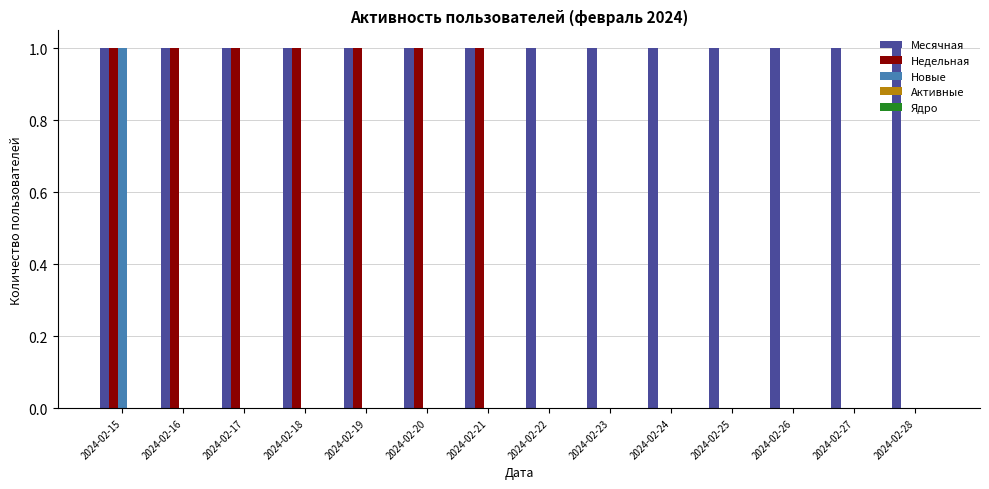

At which category is the sum across all series the highest?

2024-02-15